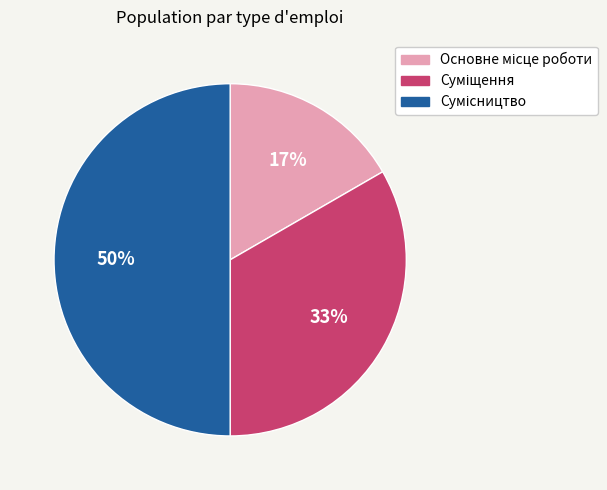

To the nearest percent, what is the average slice percentage?

33%